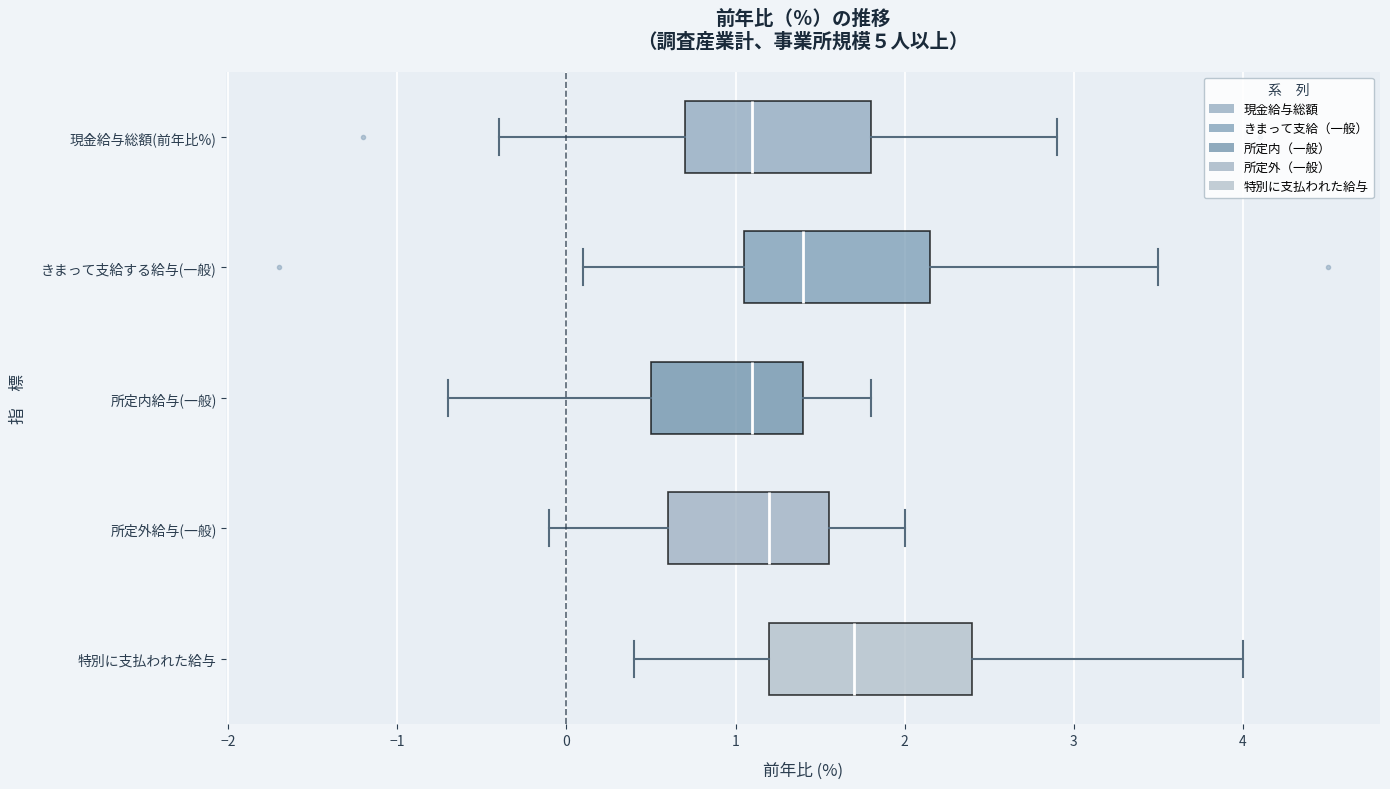

Reading bottom to top, read every box against the x-axis: the position of its median line, the range the box covers, and the ends of its whiskers. The values are not printed on the chart, so give them approximately, as read against the axis.

特別に支払われた給与: median 1.7, box 1.2 to 2.4, whiskers 0.4 to 4.0
所定外給与(一般): median 1.2, box 0.6 to 1.6, whiskers -0.1 to 2.0
所定内給与(一般): median 1.1, box 0.5 to 1.4, whiskers -0.7 to 1.8
きまって支給する給与(一般): median 1.4, box 1.1 to 2.2, whiskers 0.1 to 3.5
現金給与総額(前年比%): median 1.1, box 0.7 to 1.8, whiskers -0.4 to 2.9